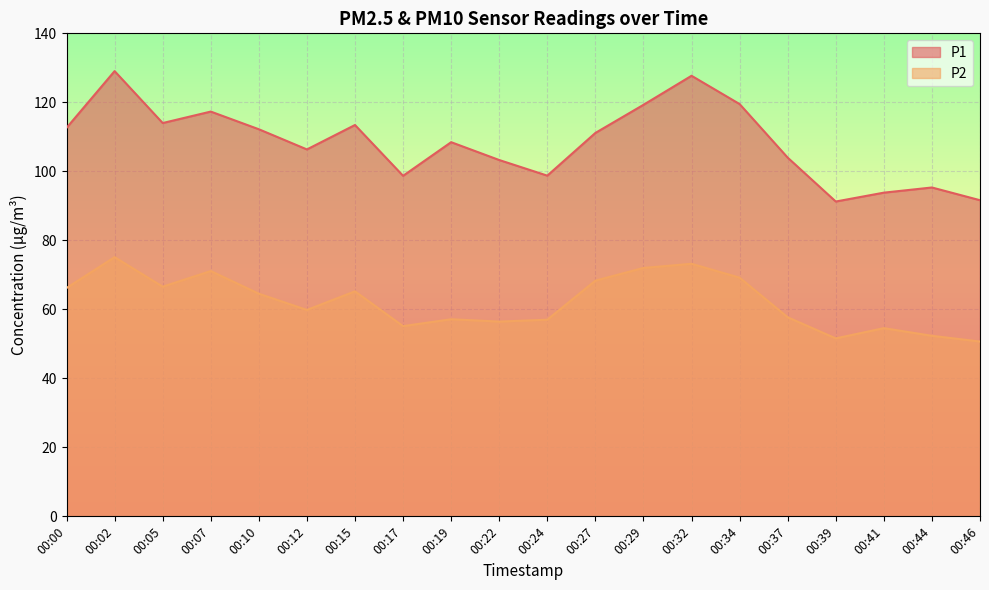

Does the chart display data point markers on the line(s)?

No